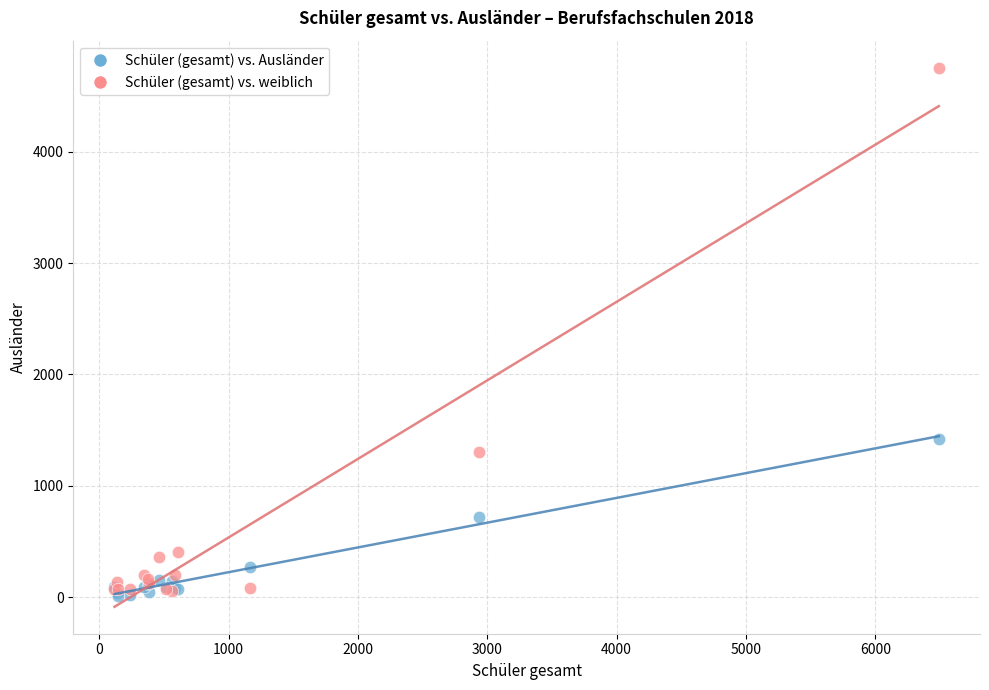

Across all series, what Y value is closest to 2381?

1420